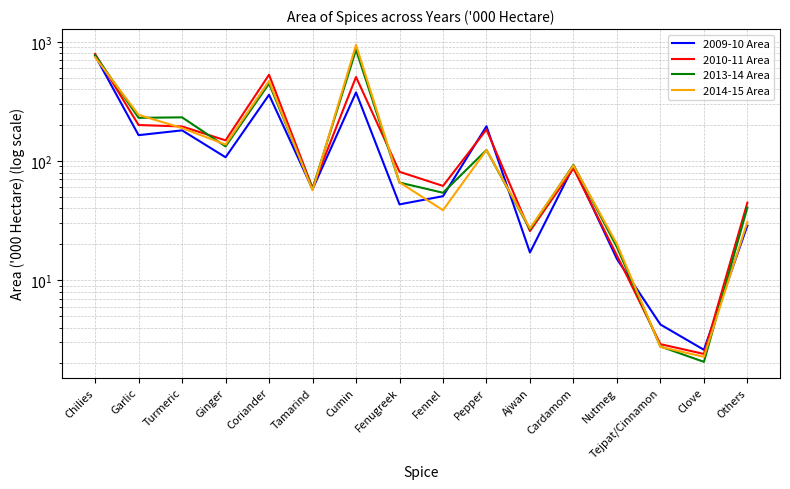

At which label does 2014-15 Area first exceed 91?

Chilies